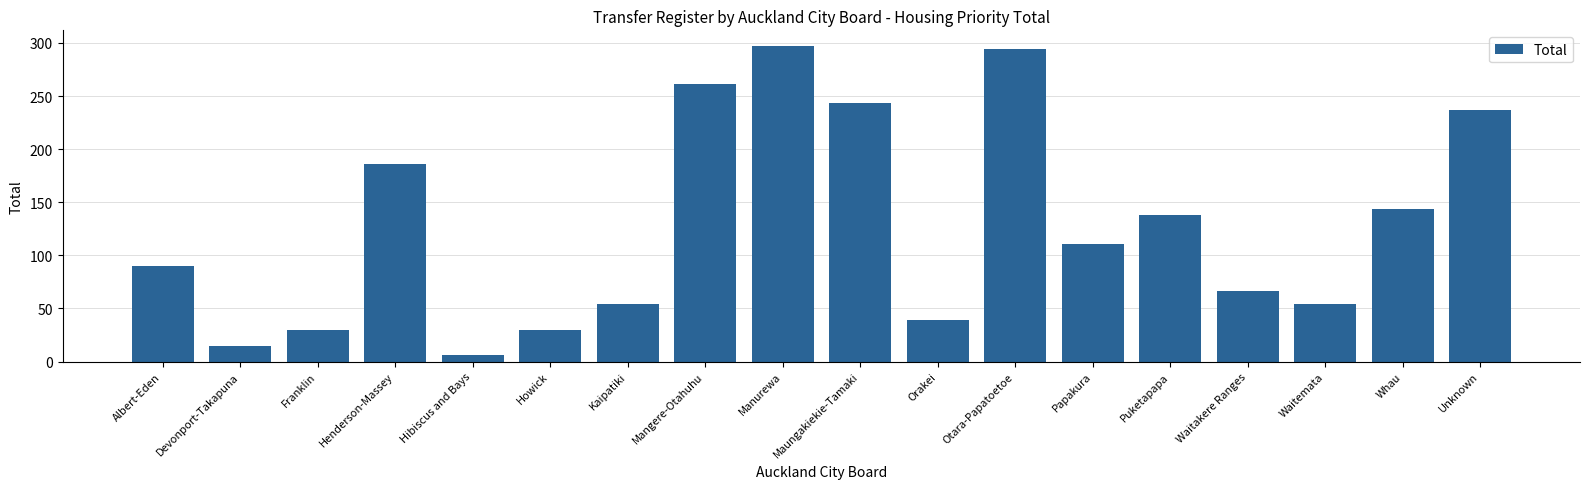

The chart shows a value of 54 at Waitemata. True or false?

True